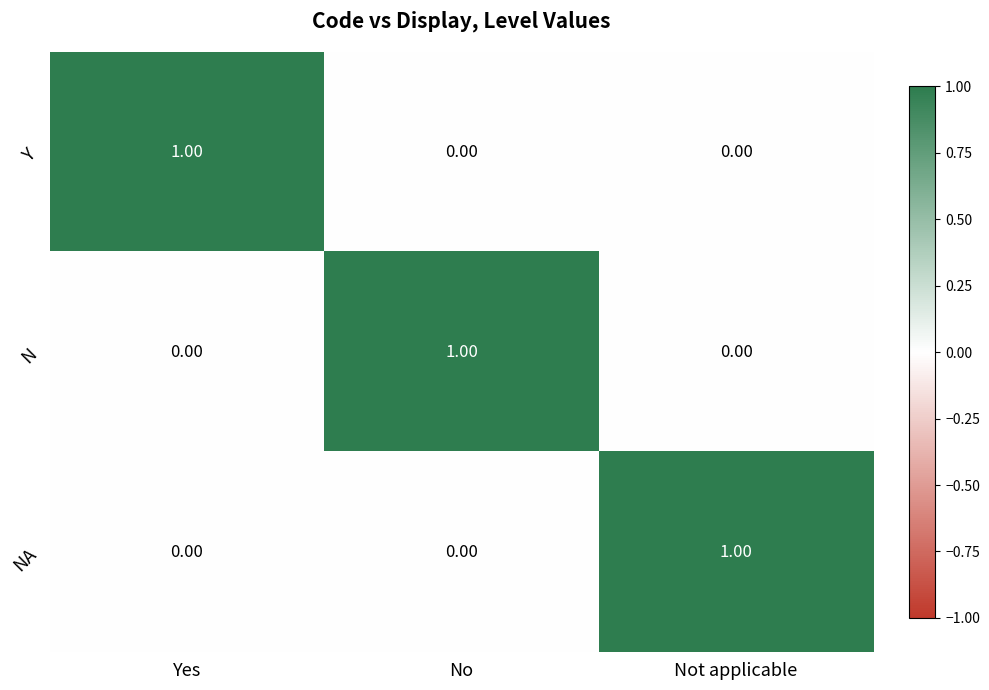

At how many categories does at least one series exceed 0?

3